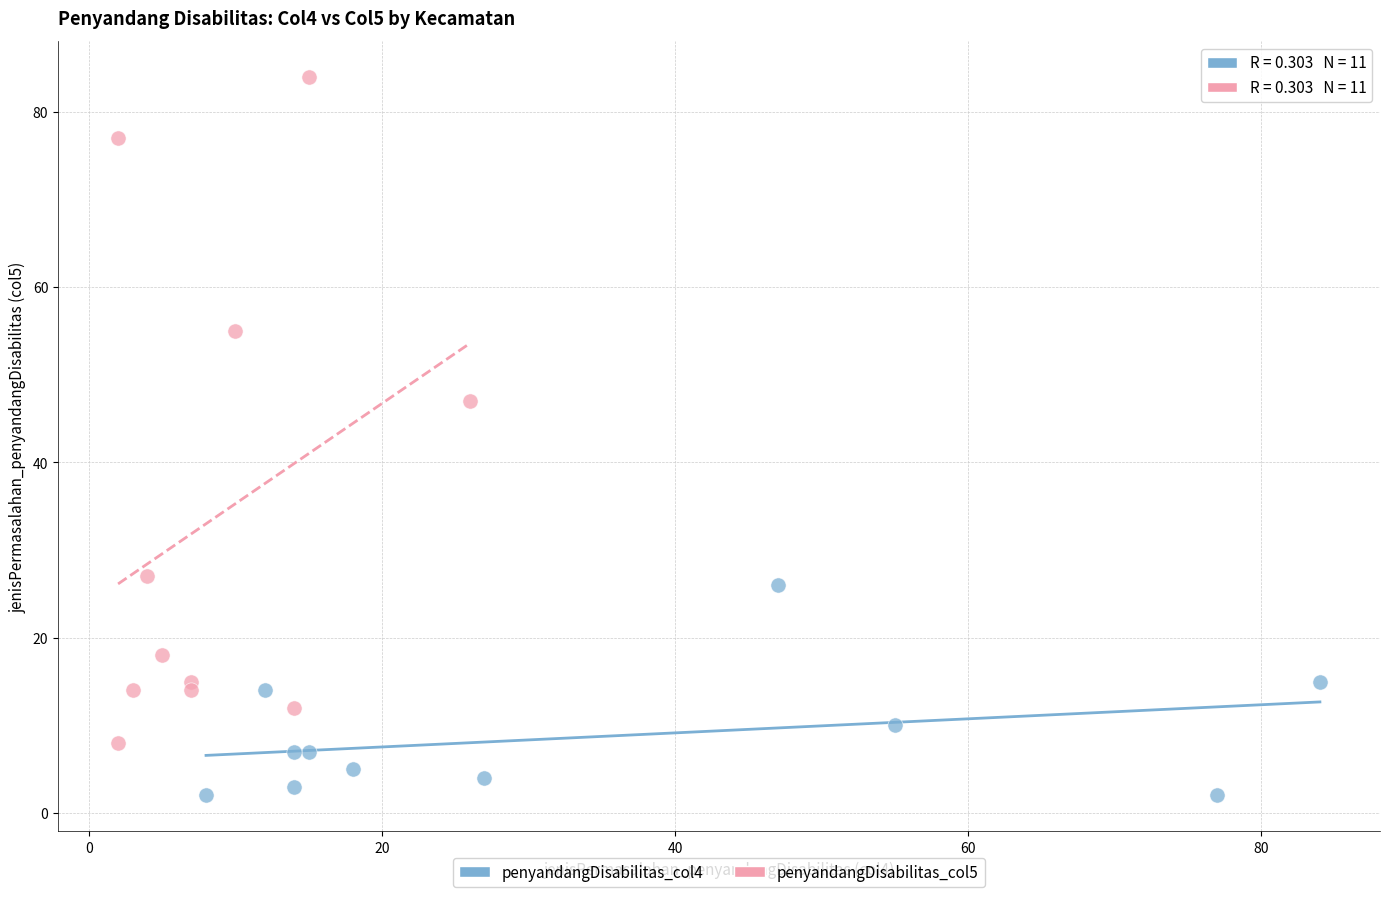

Which series has the widest spread of Y values?

penyandangDisabilitas_col5